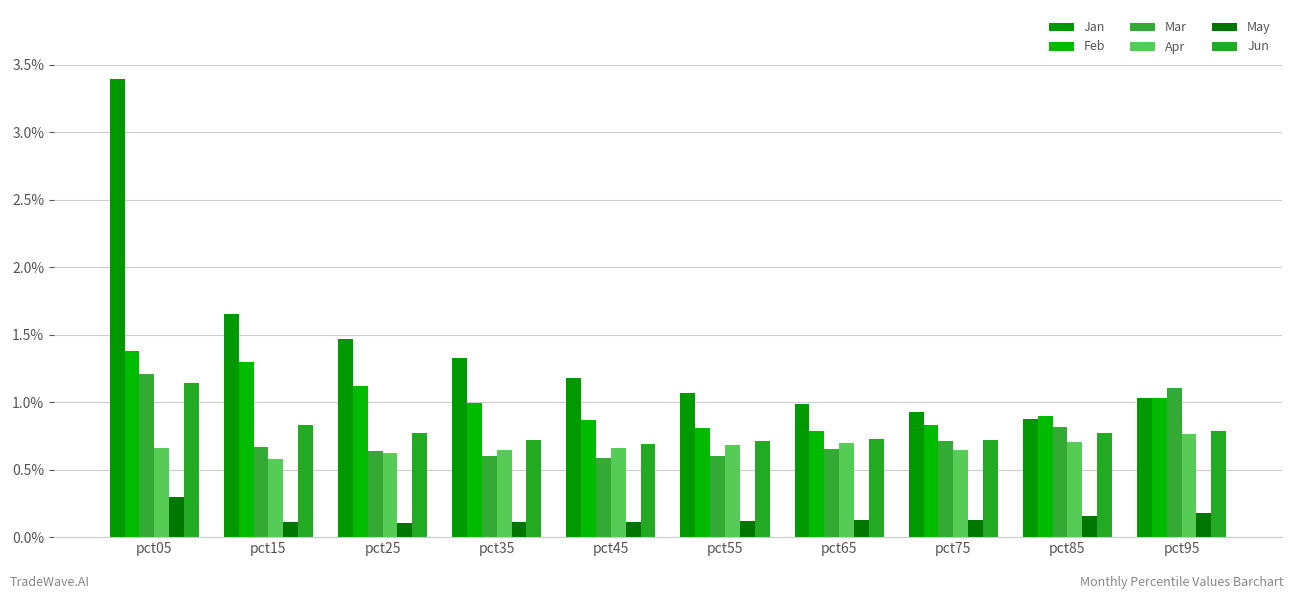

How many groups of bars are there?

10